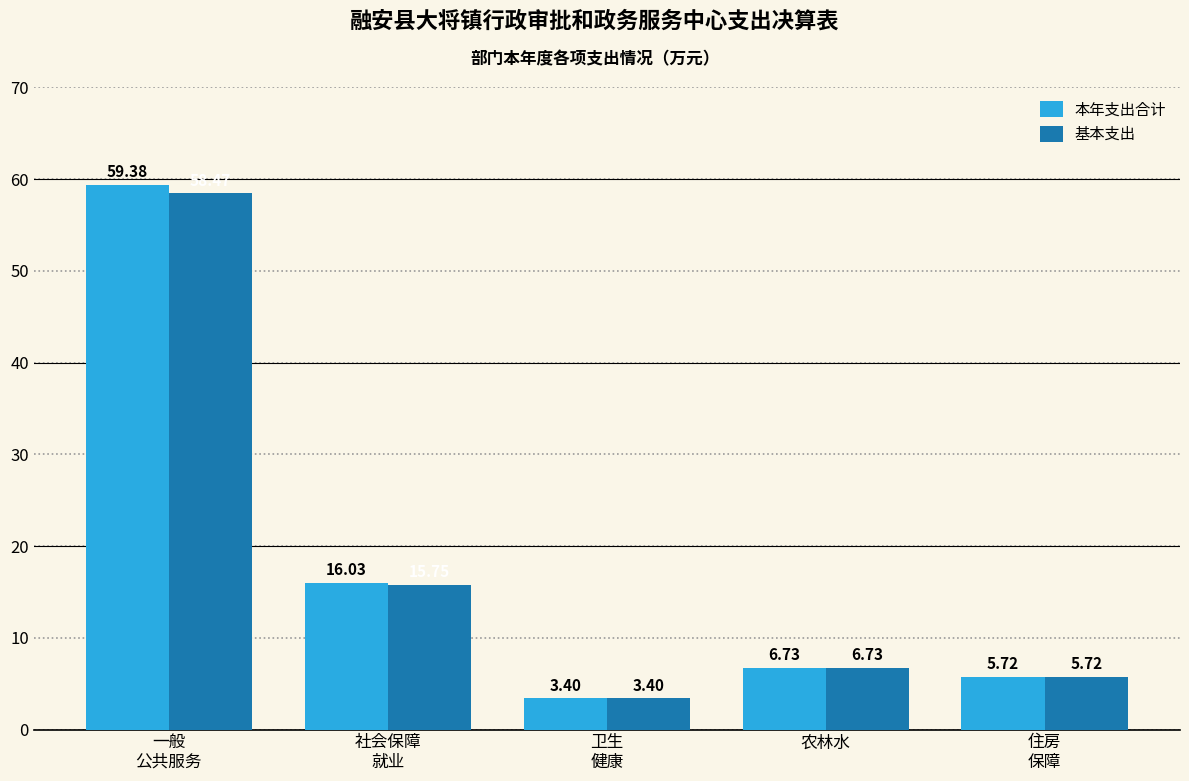

True or false: 本年支出合计 has a value of 3.4 at 住房
保障.

False